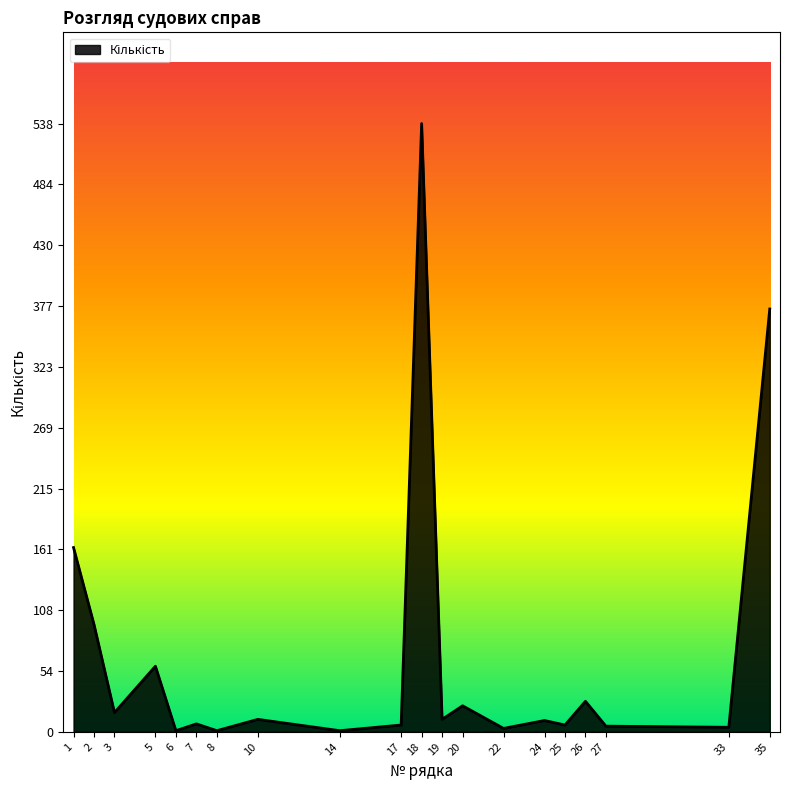

What is the difference between the maximum and second lowest values?

537